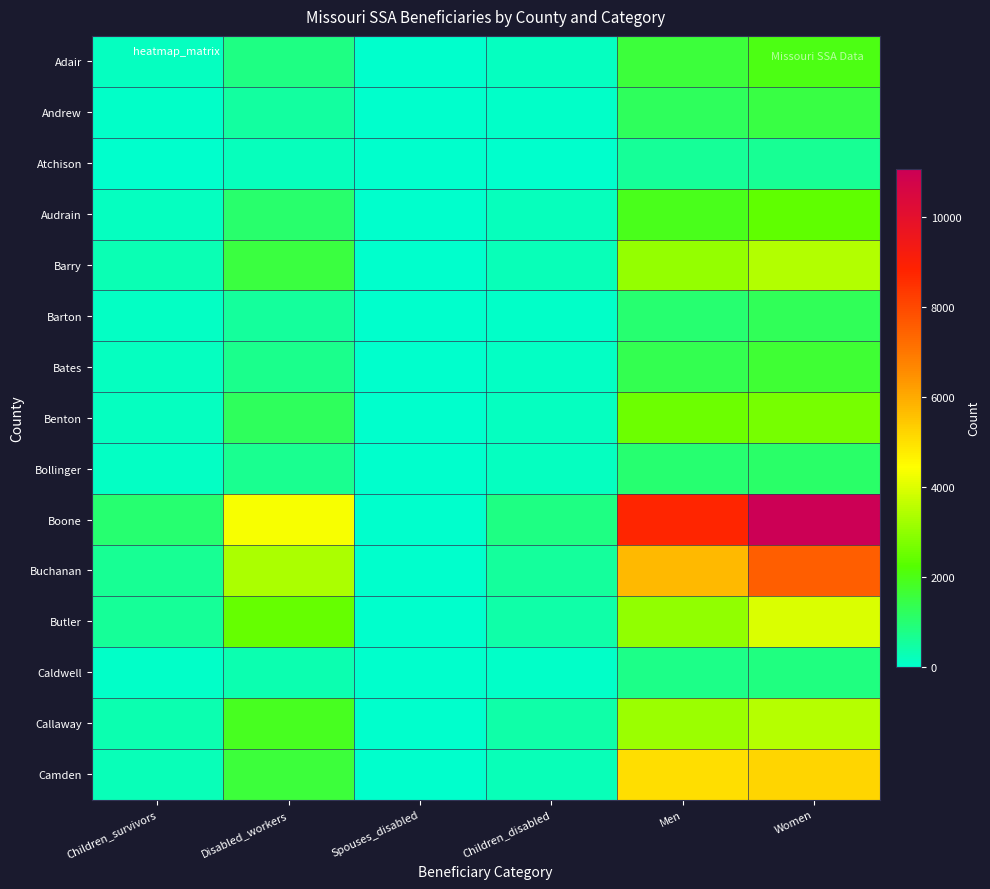

Which category has the lowest value across all series?

Spouses_disabled